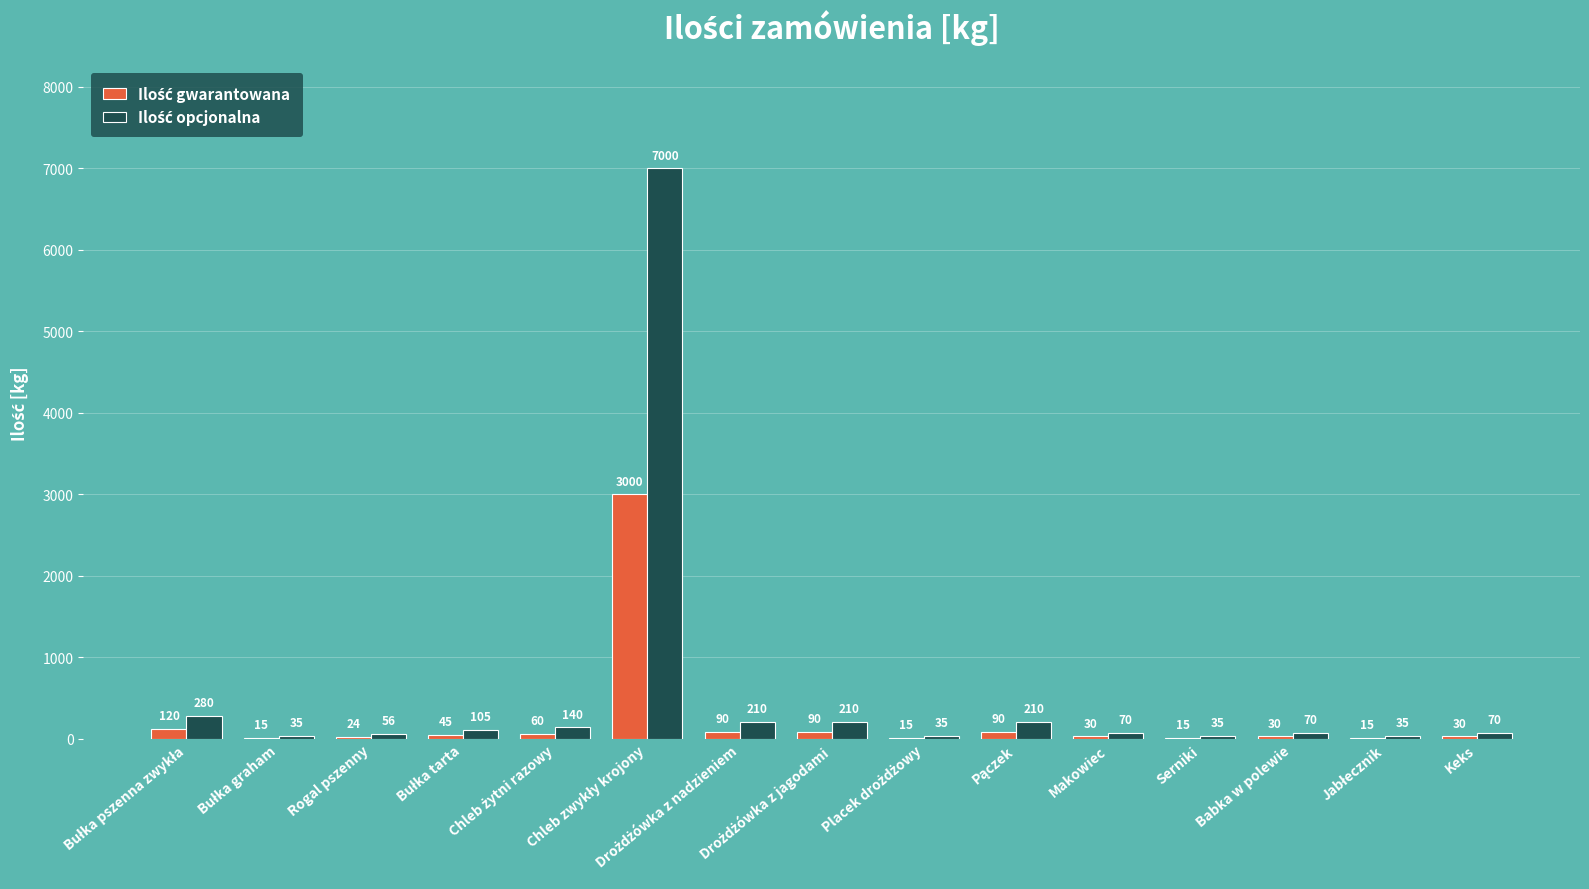

How many groups of bars are there?

15